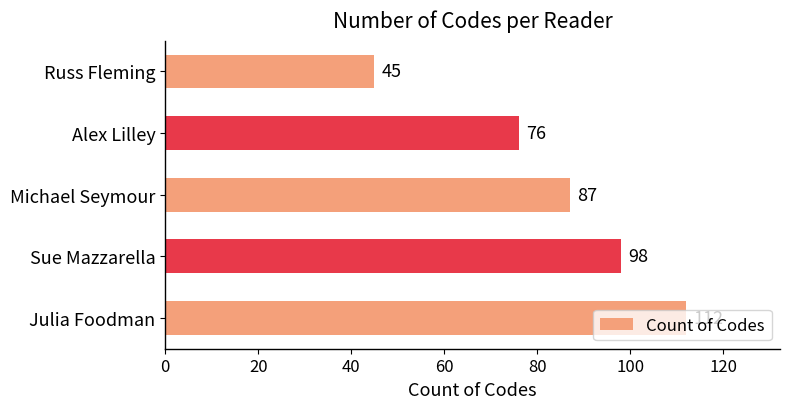

What is the ratio of the value at Michael Seymour to the value at Russ Fleming?

1.9